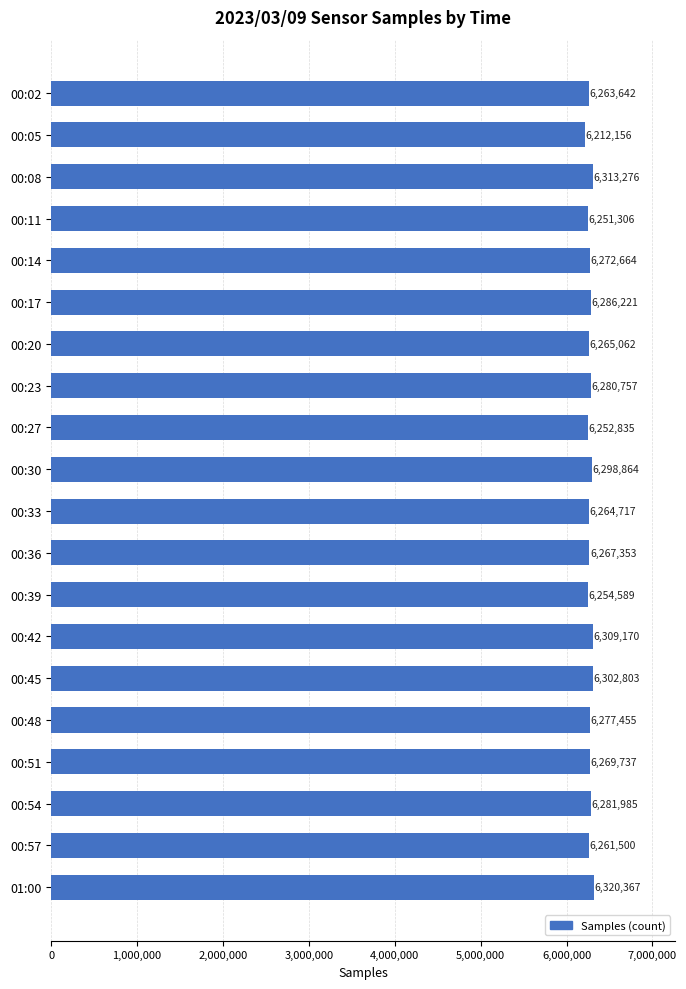

What is the average value?

6275323